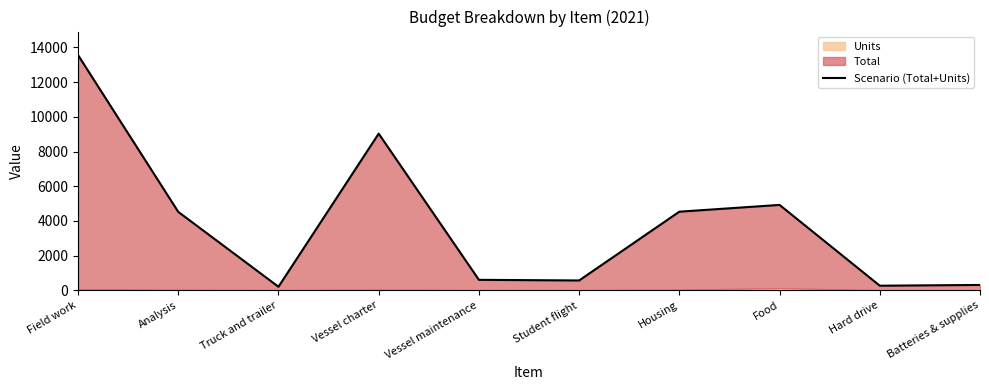

How many values exceed 4520?

4